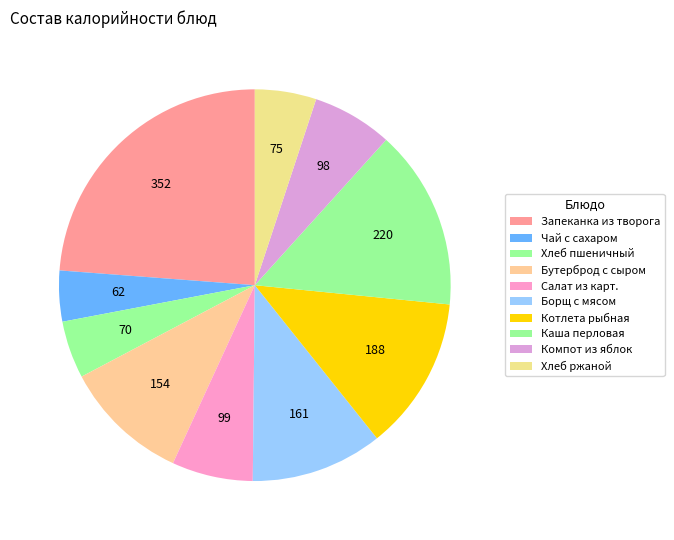

How many slices are in this pie chart?

10